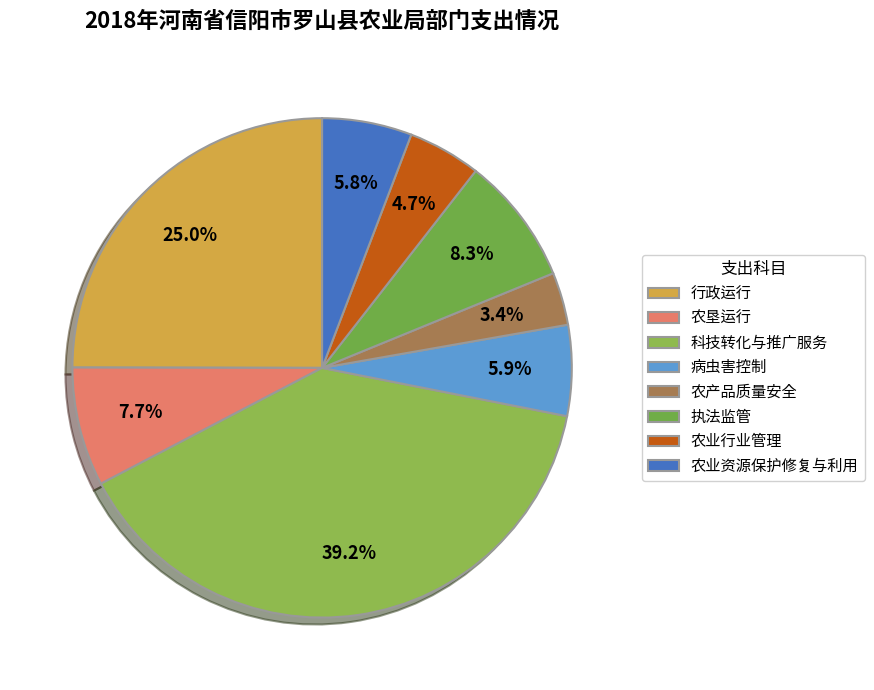

To the nearest percent, what portion does 病虫害控制 represent?

6%